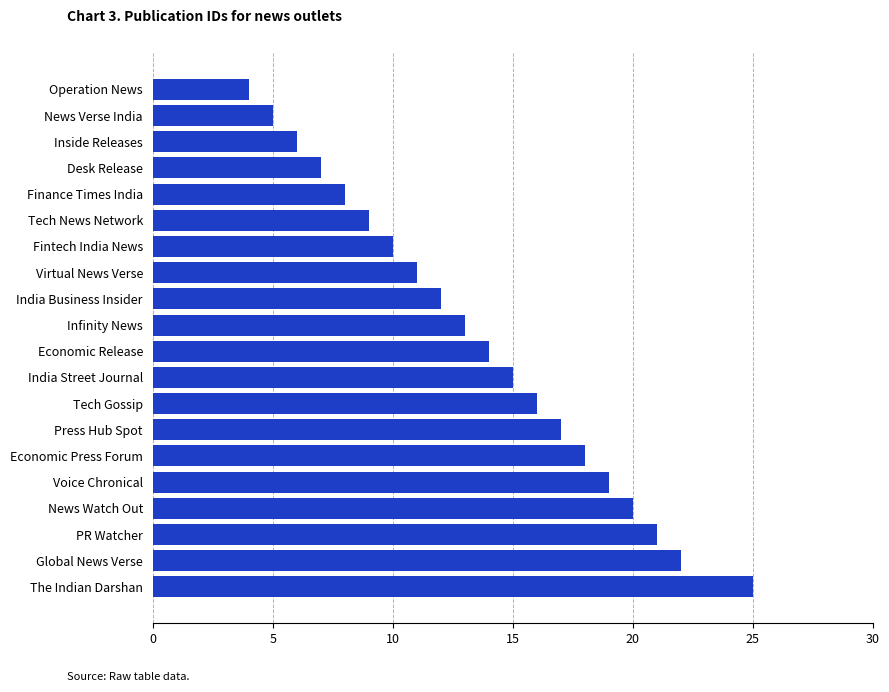

Which category has the lowest value across all series?

Operation News